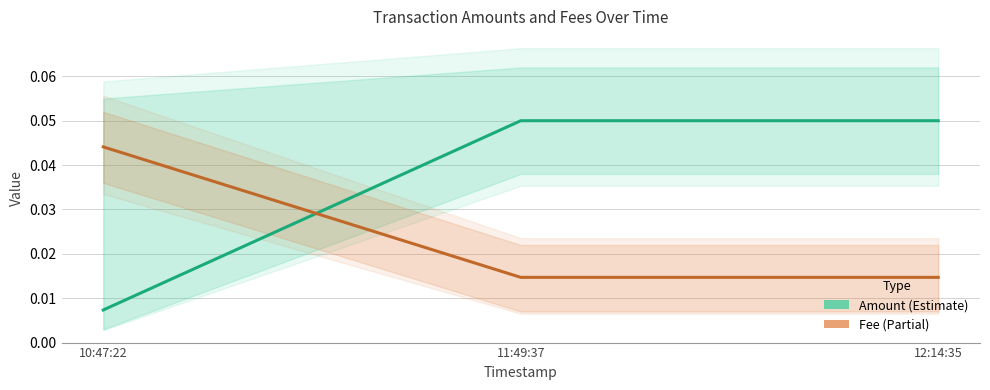

What is the maximum value shown in the chart?

0.1